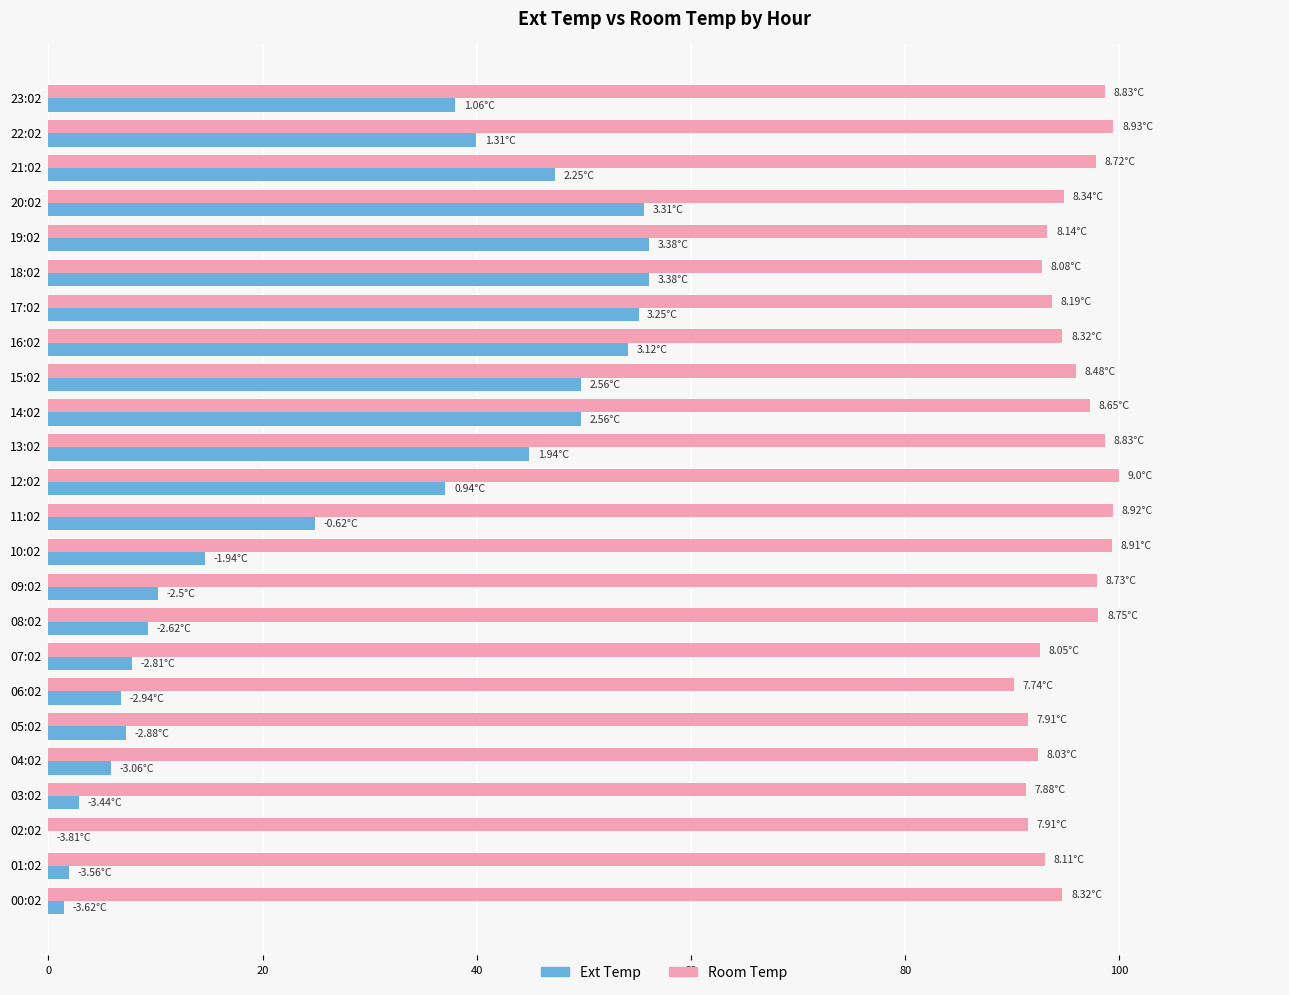

What is the total value across all series at 14:02?

147.0